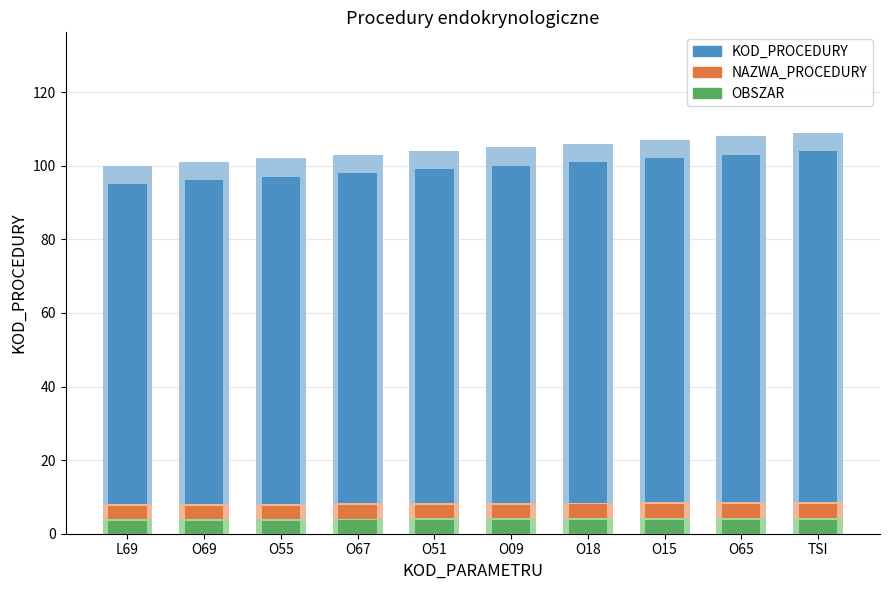

What are all the series names shown in the legend?

KOD_PROCEDURY, NAZWA_PROCEDURY, OBSZAR